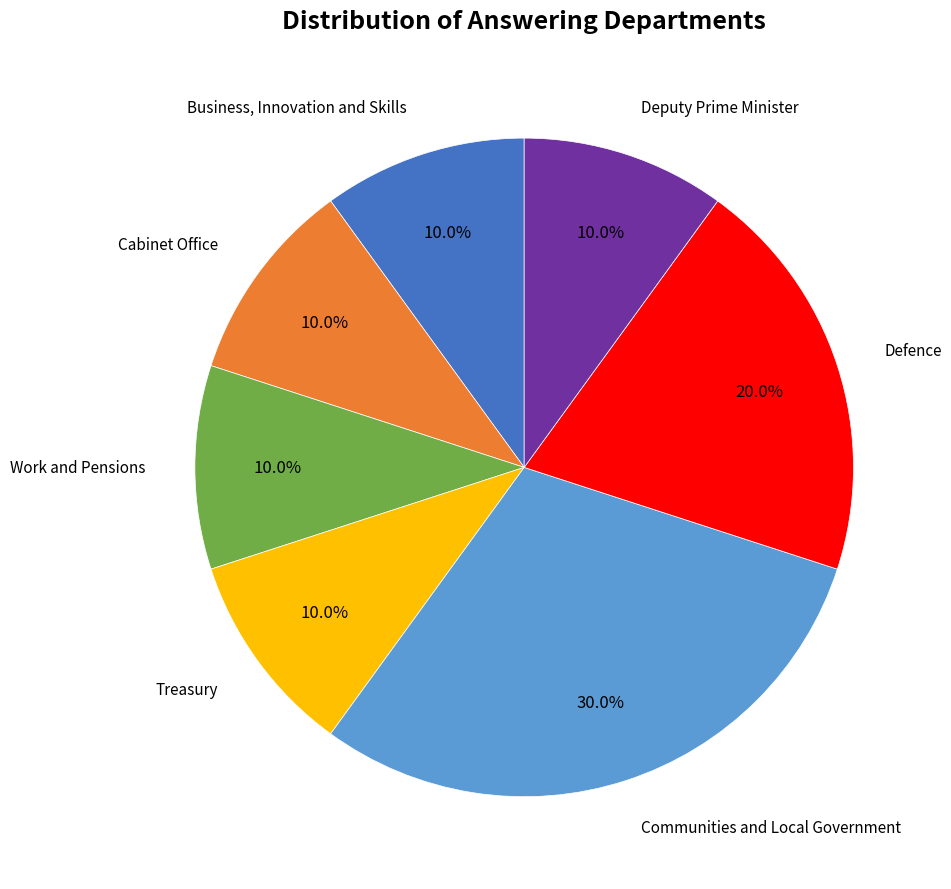

To the nearest percent, what is the difference between the largest and smallest slice percentages?

20%